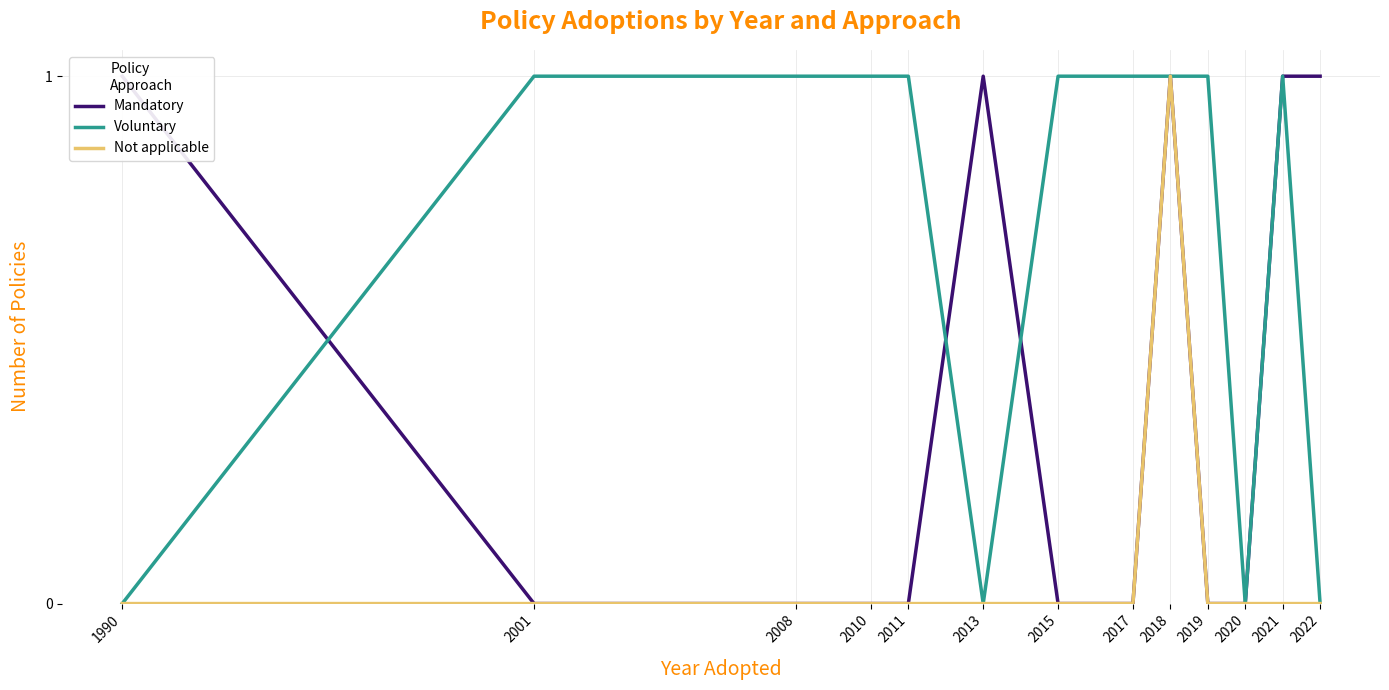

Which series changed the most between 2001 and 2020?

Voluntary